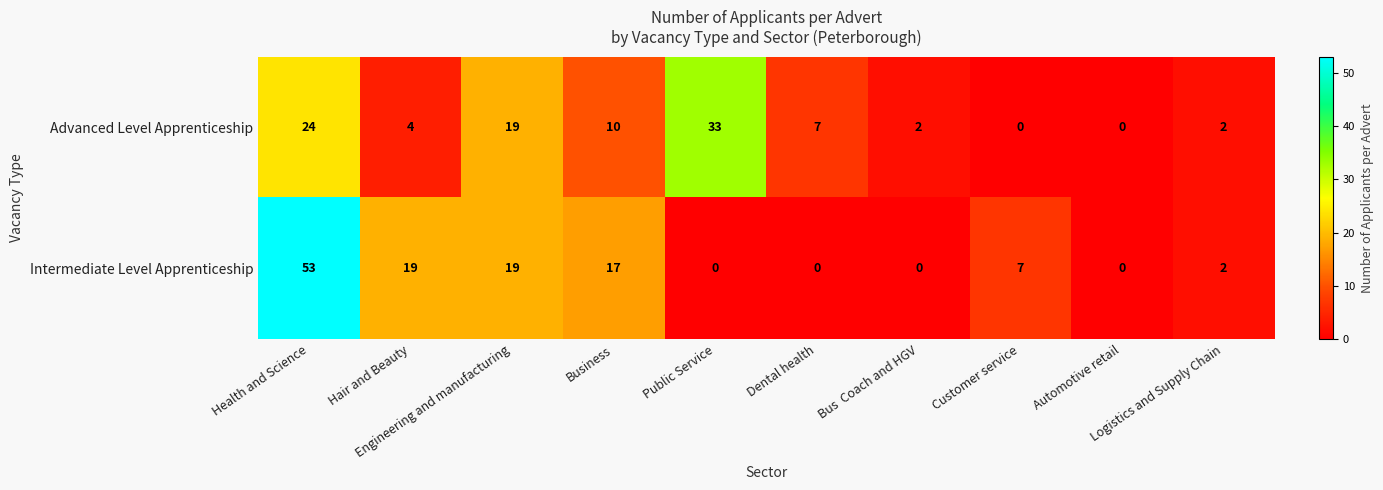

How many data points does each series have?

10